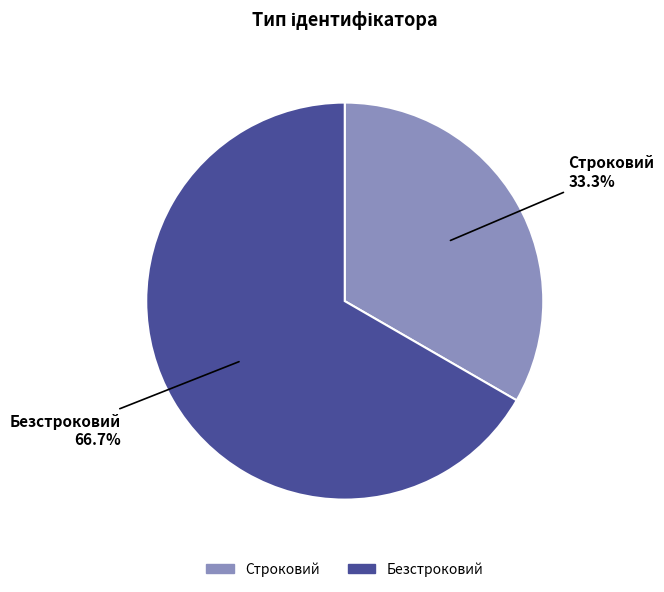

What percentage is the Безстроковий slice, to the nearest percent?

67%